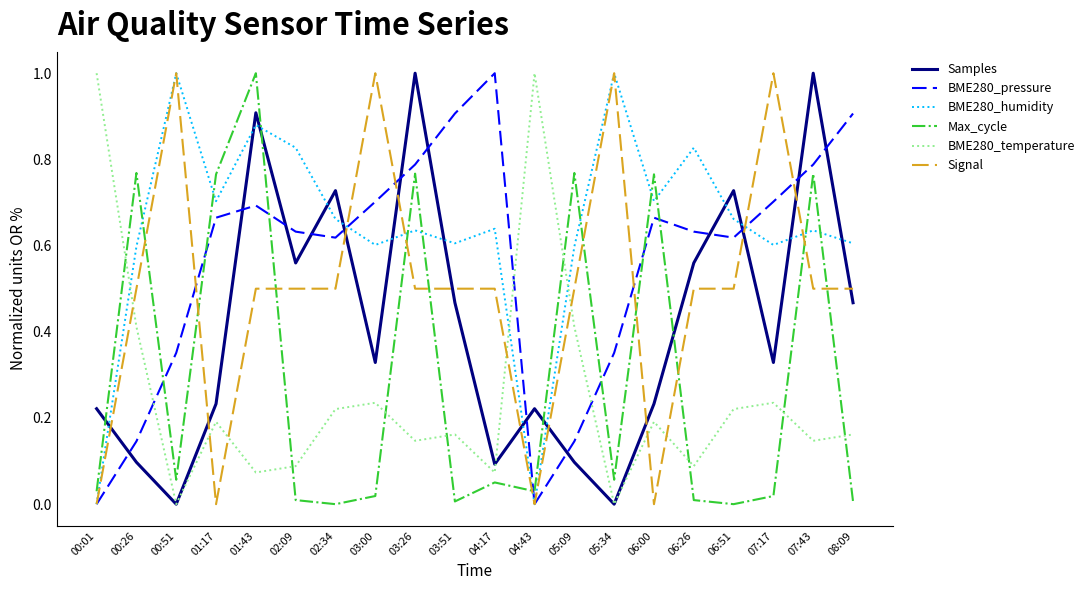

Rank the series at 00:26 from highest to lowest value.

Max_cycle, BME280_humidity, Signal, BME280_temperature, BME280_pressure, Samples